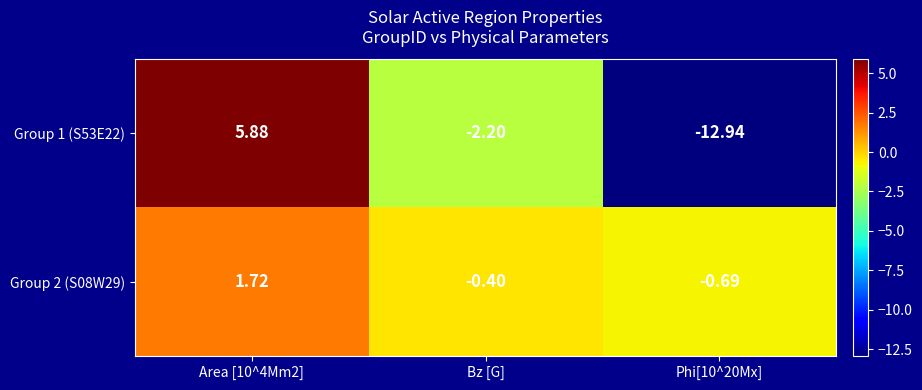

At which label is Group 1 (S53E22) closest to -3?

Bz [G]